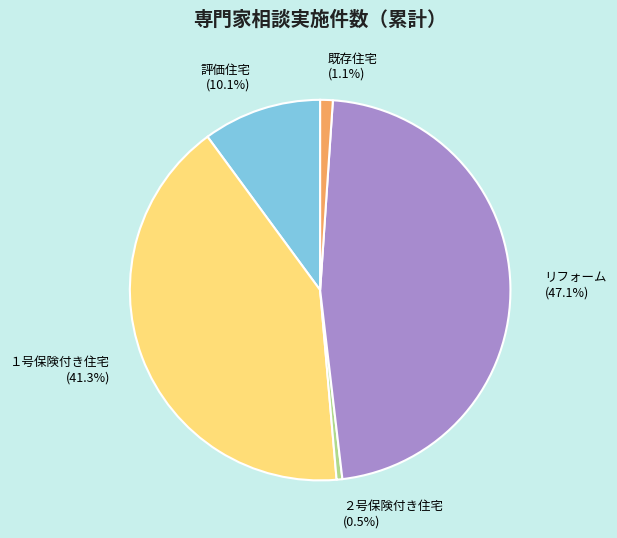

Which slice is the smallest?

２号保険付き住宅